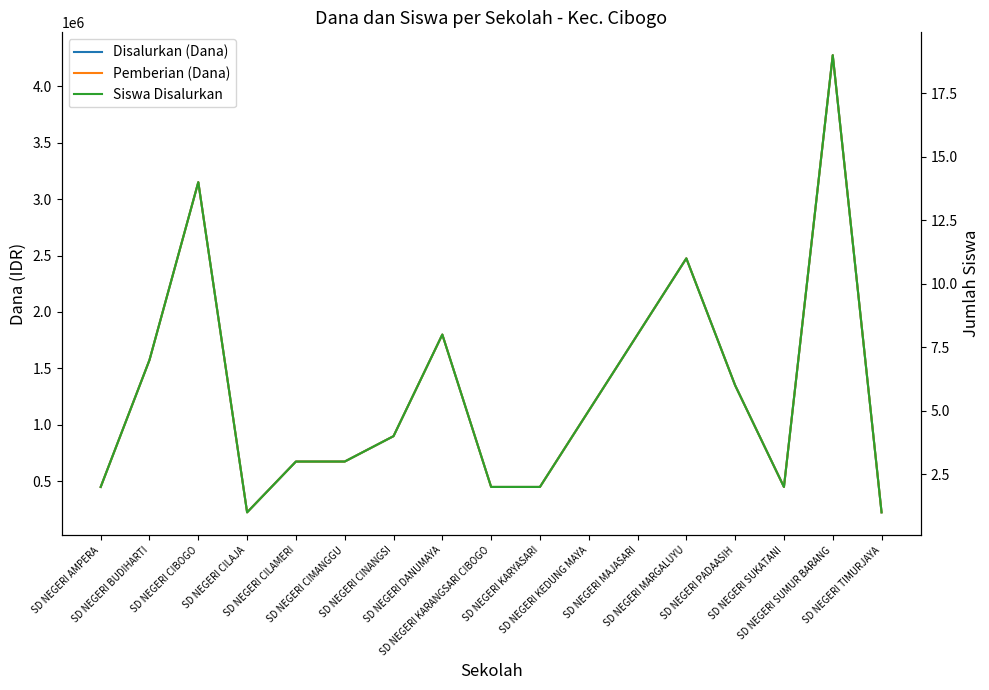

Reading left to right, transcribe all the data shown in this chart.

Disalurkan (Dana): 450000	1575000	3150000	225000	675000	675000	900000	1800000	450000	450000	1125000	1800000	2475000	1350000	450000	4275000	225000
Pemberian (Dana): 450000	1575000	3150000	225000	675000	675000	900000	1800000	450000	450000	1125000	1800000	2475000	1350000	450000	4275000	225000
Siswa Disalurkan: 2	7	14	1	3	3	4	8	2	2	5	8	11	6	2	19	1